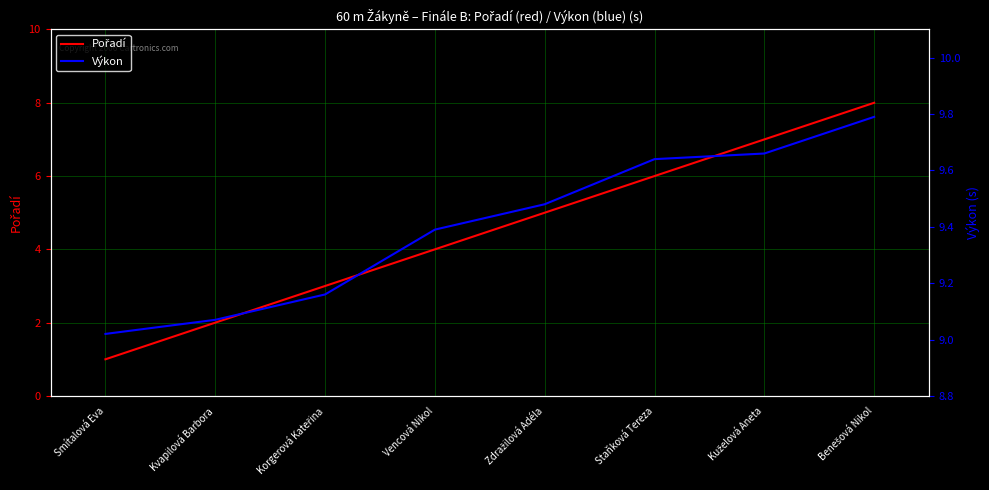

At which label does Výkon reach its peak?

Benešová Nikol